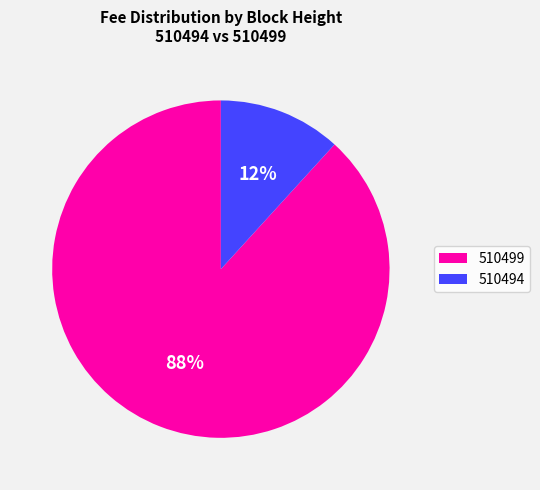

How many segments does this pie chart have?

2